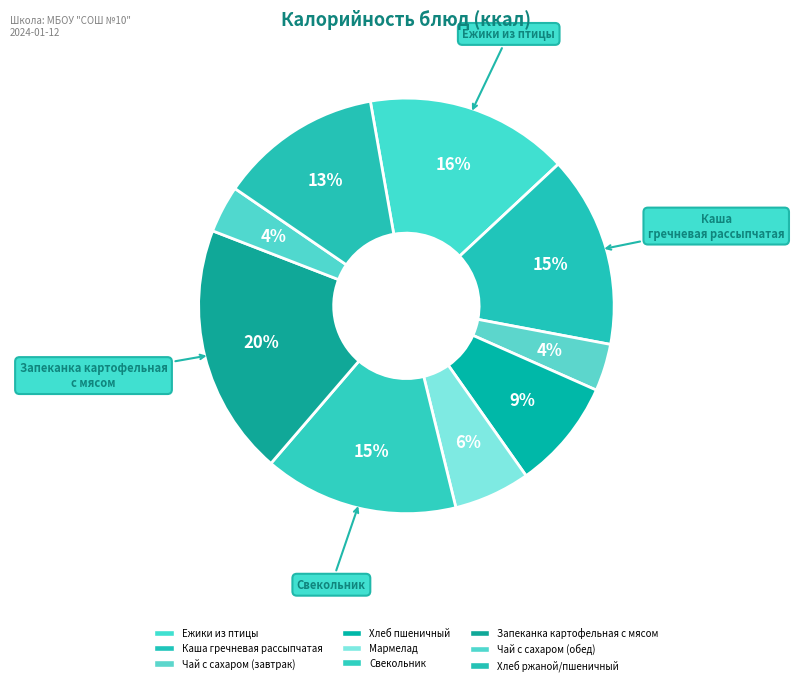

Is there a majority slice in this chart?

No